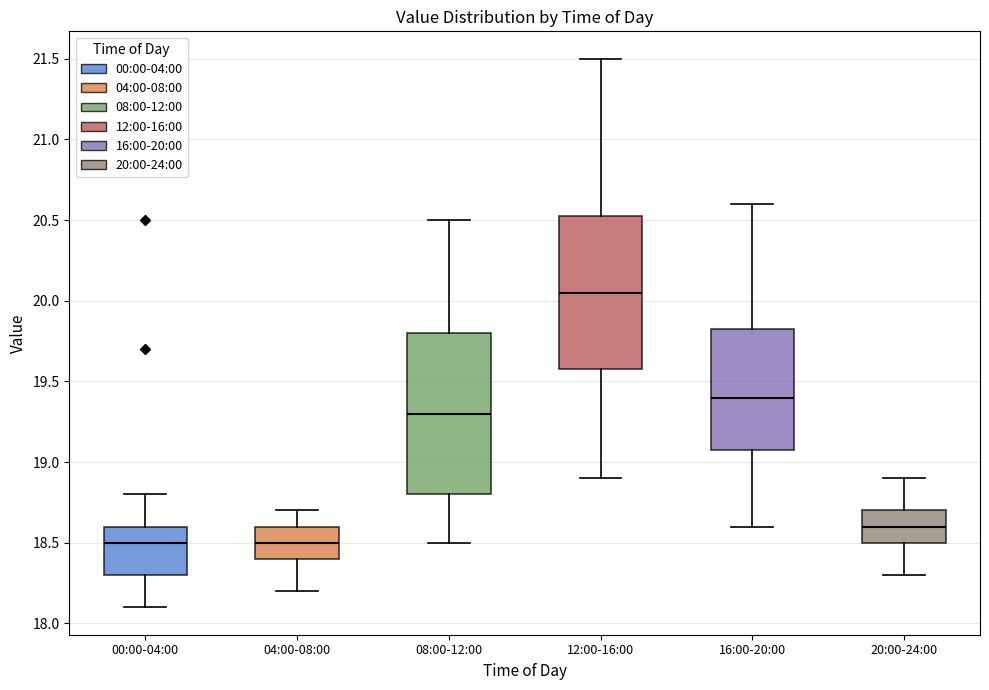

Reading left to right, transcribe this box plot: for each box, give where its median line is, the range the box spans, and where its two whiskers end, as read against the y-axis. The values are not printed on the chart, so give them approximately, as read against the axis.

00:00-04:00: median 18.50, box 18.30 to 18.60, whiskers 18.10 to 18.80
04:00-08:00: median 18.50, box 18.40 to 18.60, whiskers 18.20 to 18.70
08:00-12:00: median 19.30, box 18.80 to 19.80, whiskers 18.50 to 20.50
12:00-16:00: median 20.05, box 19.60 to 20.55, whiskers 18.90 to 21.50
16:00-20:00: median 19.40, box 19.10 to 19.85, whiskers 18.60 to 20.60
20:00-24:00: median 18.60, box 18.50 to 18.70, whiskers 18.30 to 18.90